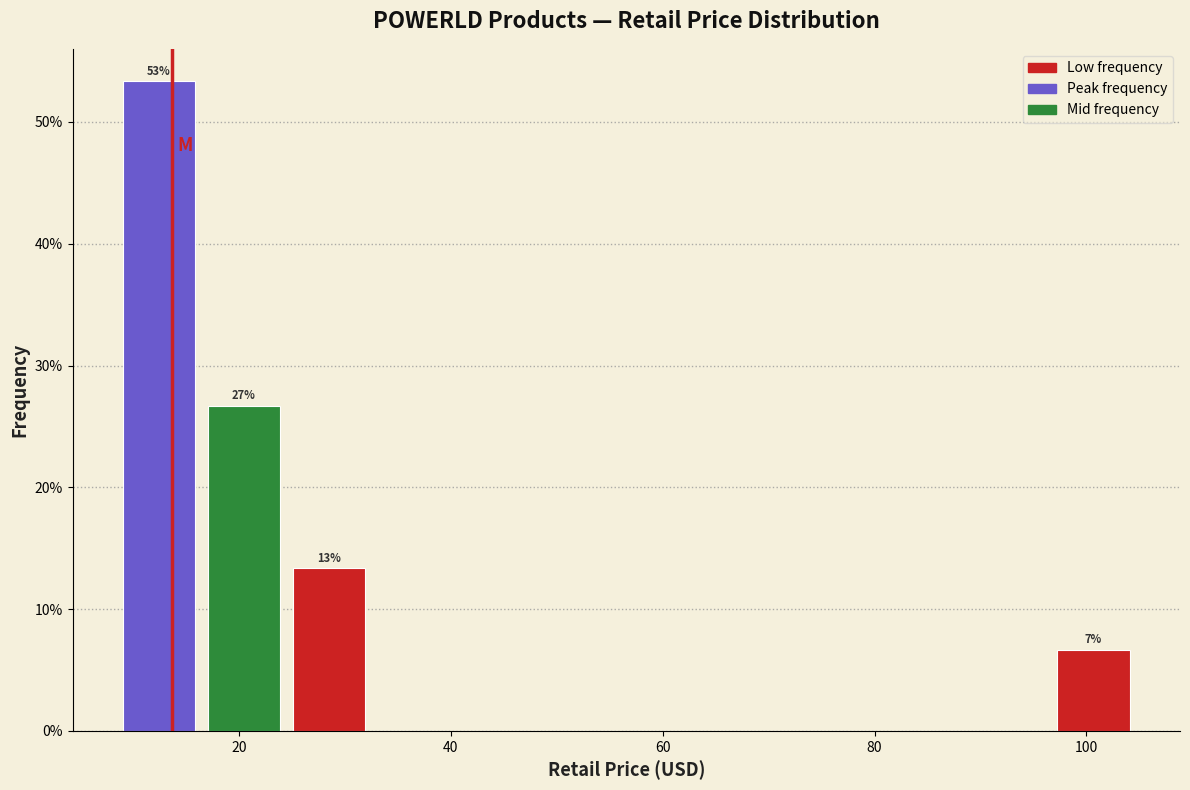

Over which range of the x-axis is the bar tallest?

10 to 18